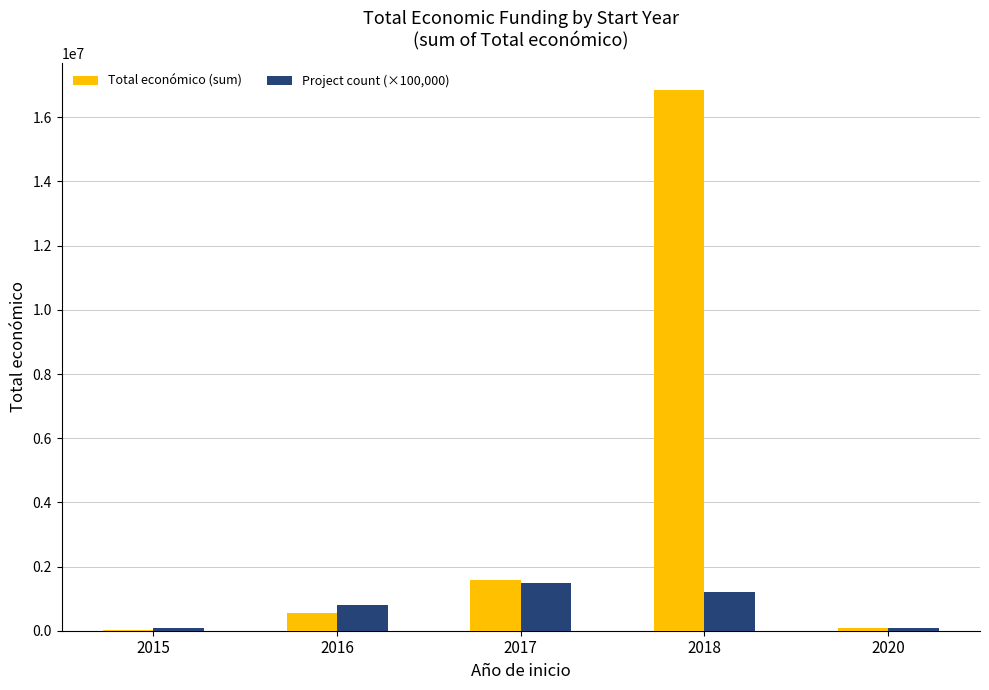

What is the spread (max minus min) of values at 2018?

15653905